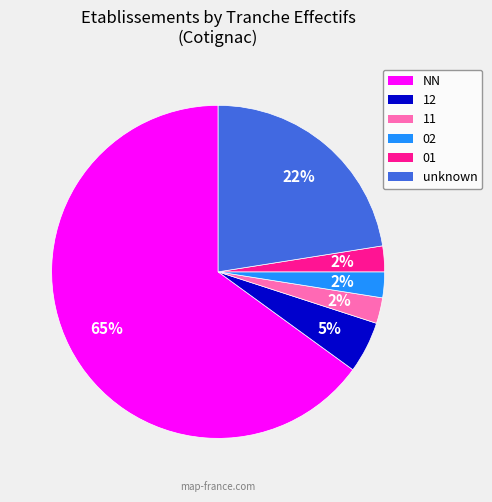

To the nearest percent, what is the average slice percentage?

17%